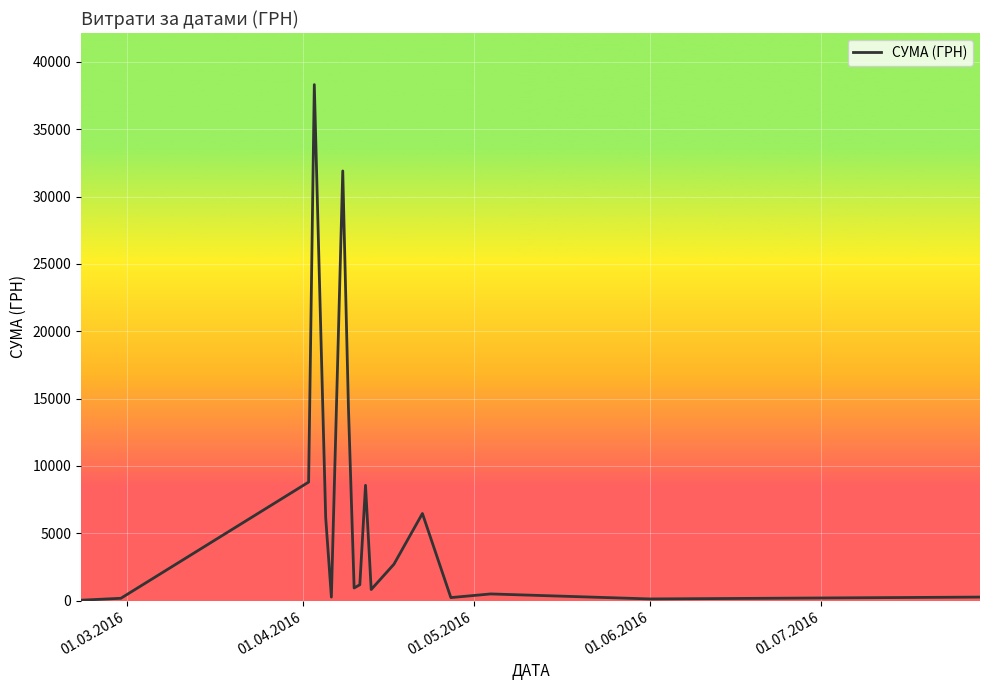

Count the number of values greater than 1186.

9